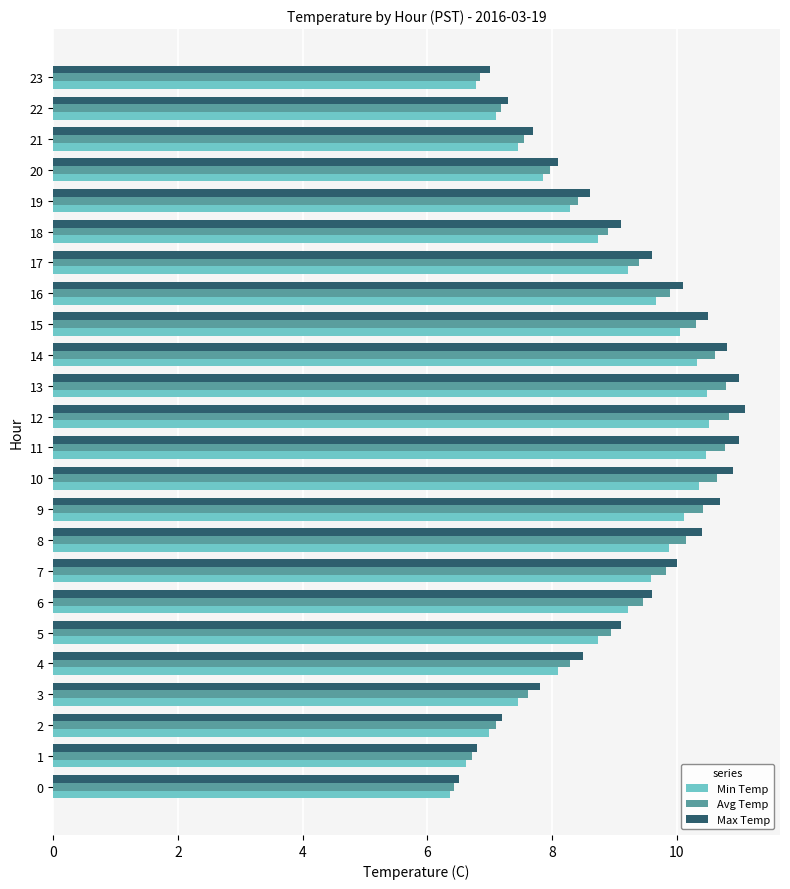

What is the lowest value of the Max Temp series?

6.5